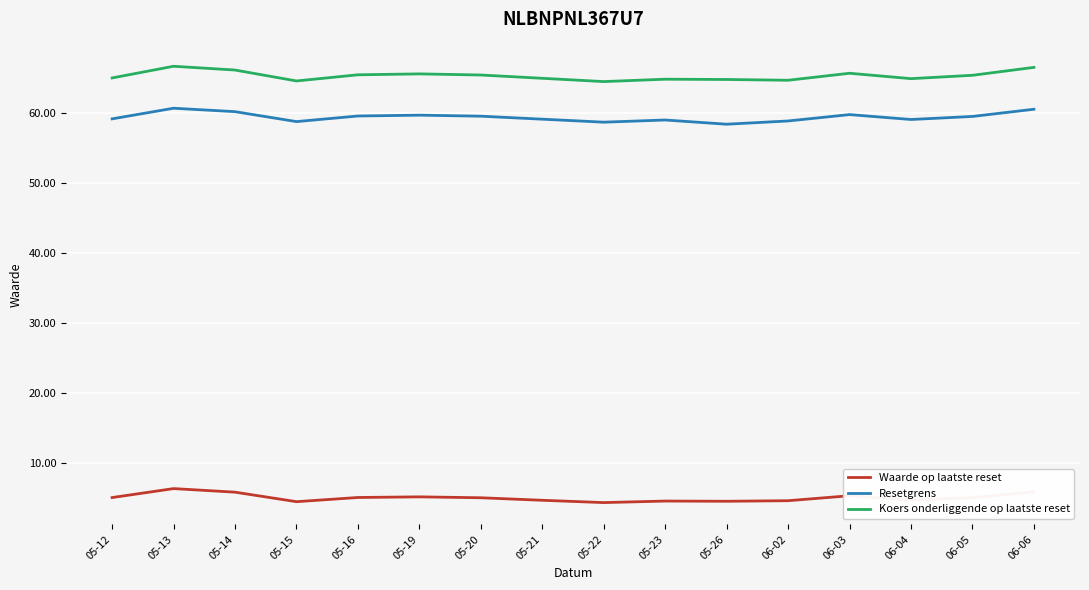

Does the chart have visible grid lines?

Yes